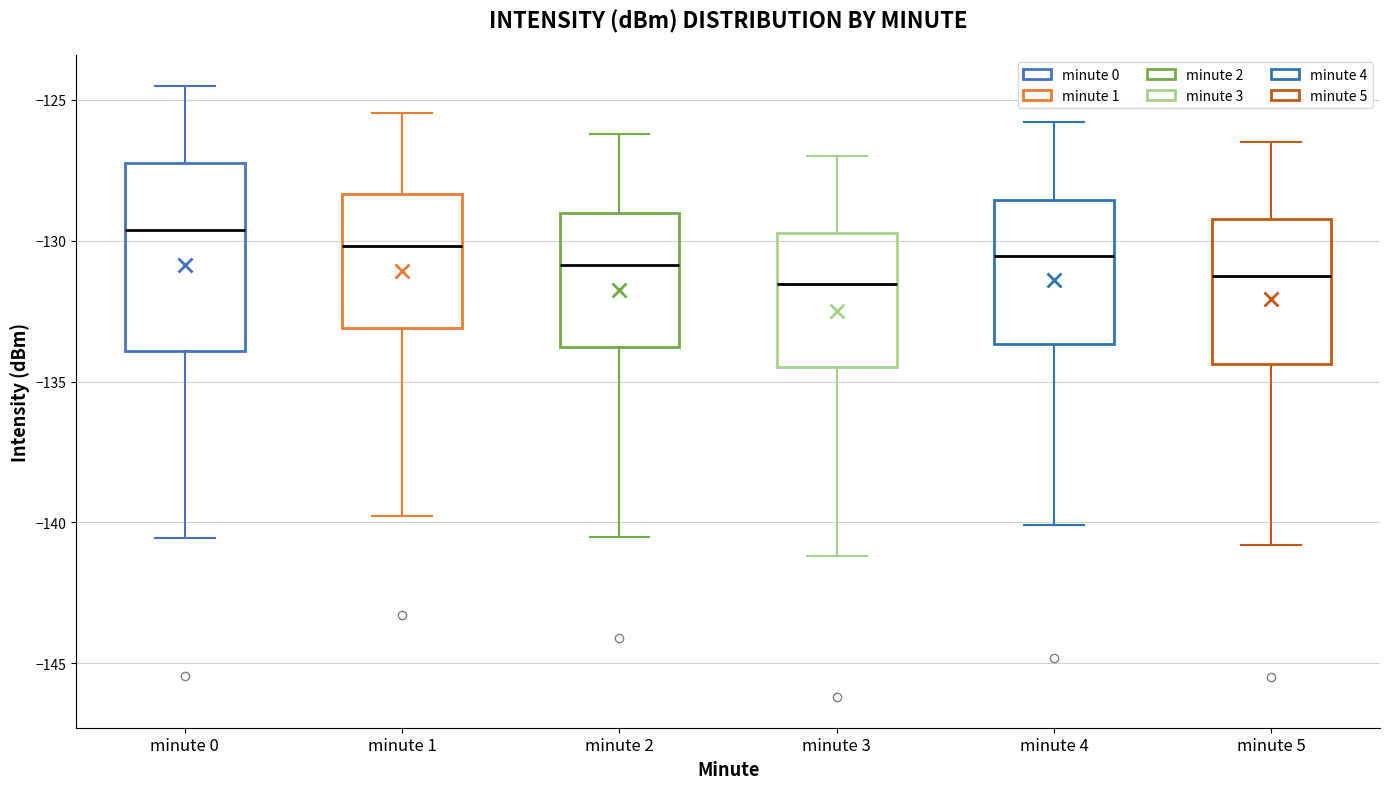

Which box has the highest median line?

minute 0